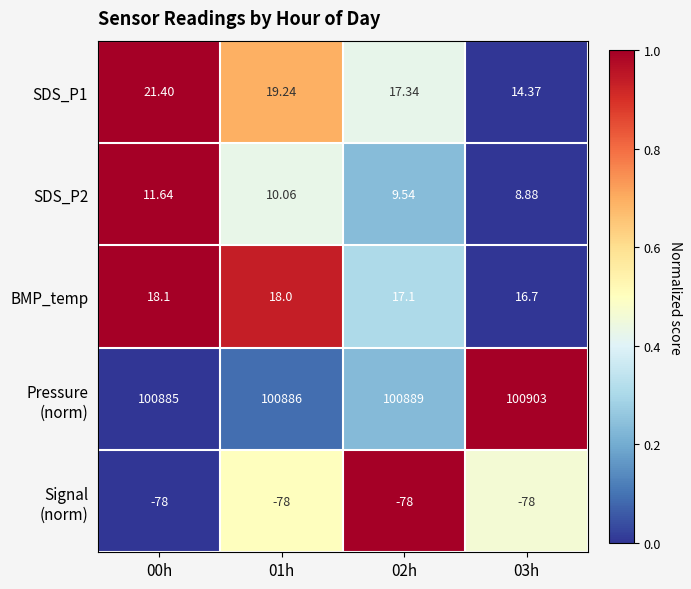

How many categories are shown in the chart?

4